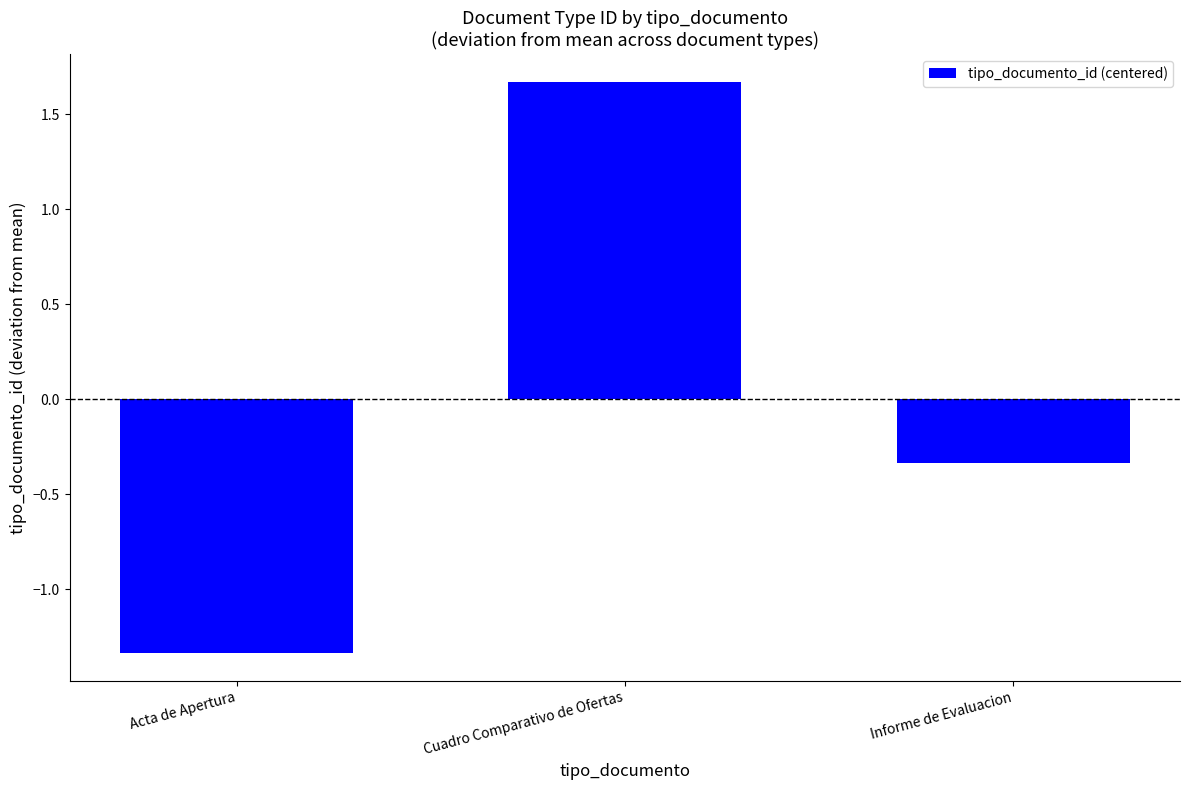

How many values are below zero?

2